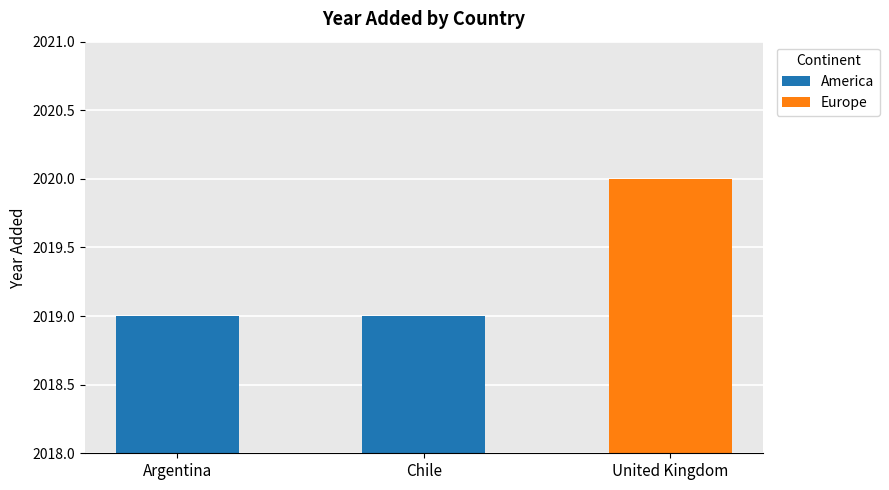

How many data points does each series have?

3